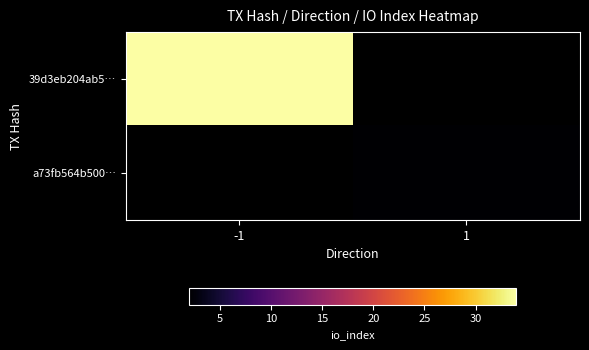

Which series has the widest spread of values?

39d3eb204ab5…